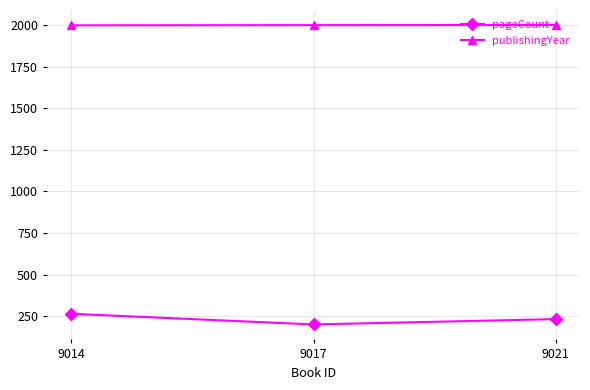

What is the total value across all series at 9017?

2199